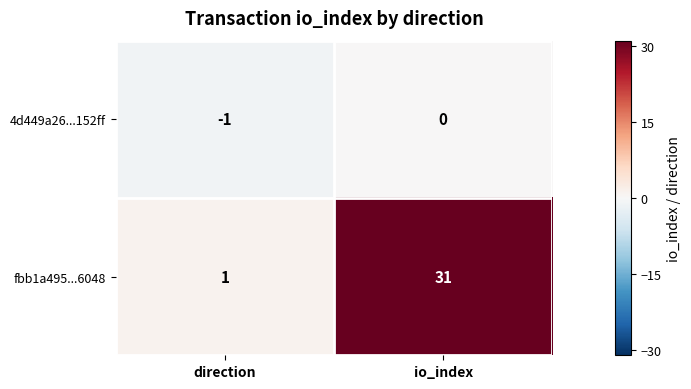

Which series has the largest range (max minus min)?

fbb1a495...6048